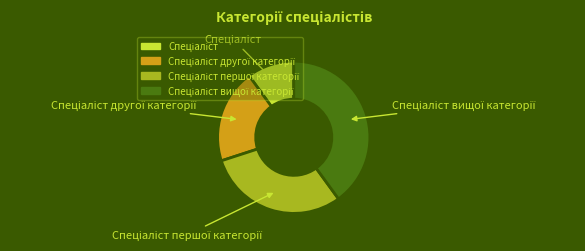

Is there a majority slice in this chart?

No